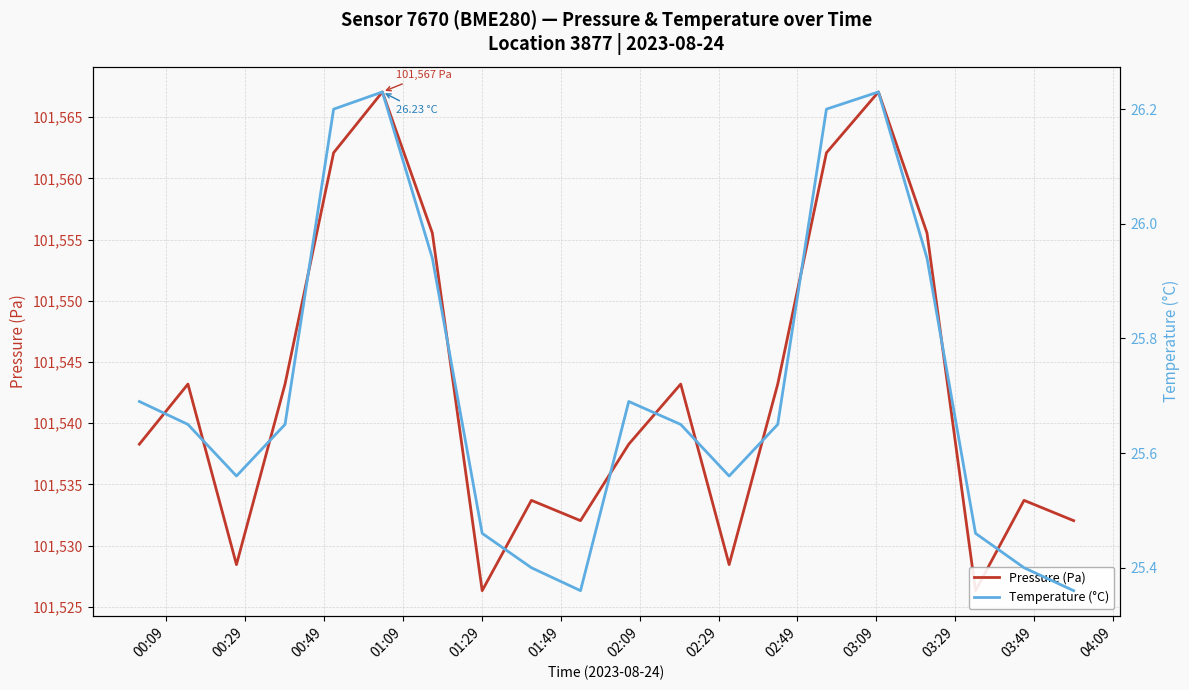

What is the highest value of the Pressure (Pa) series?

101567.1